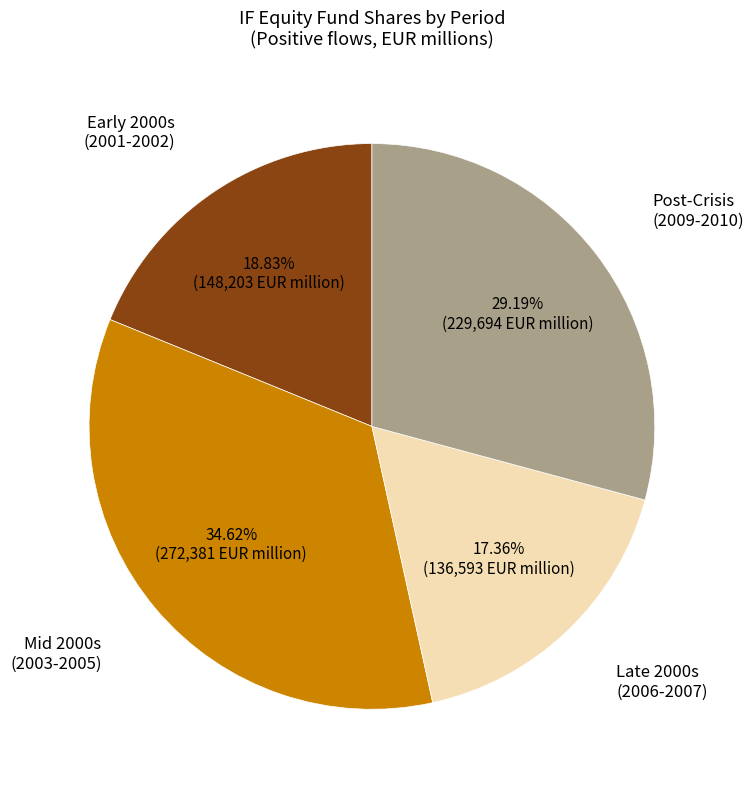

How many segments does this pie chart have?

4